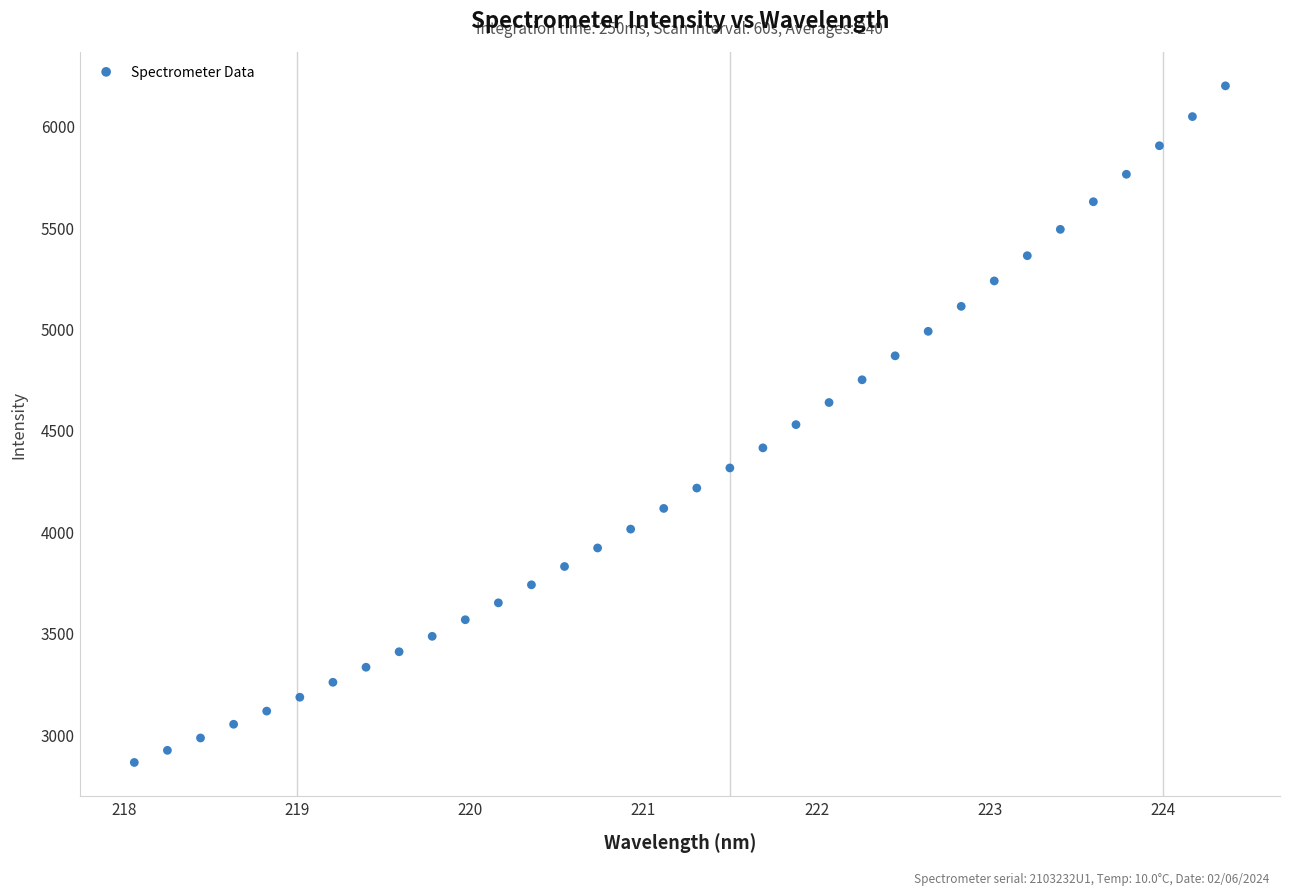

What is the range of Y values (max minus min)?

3336.4